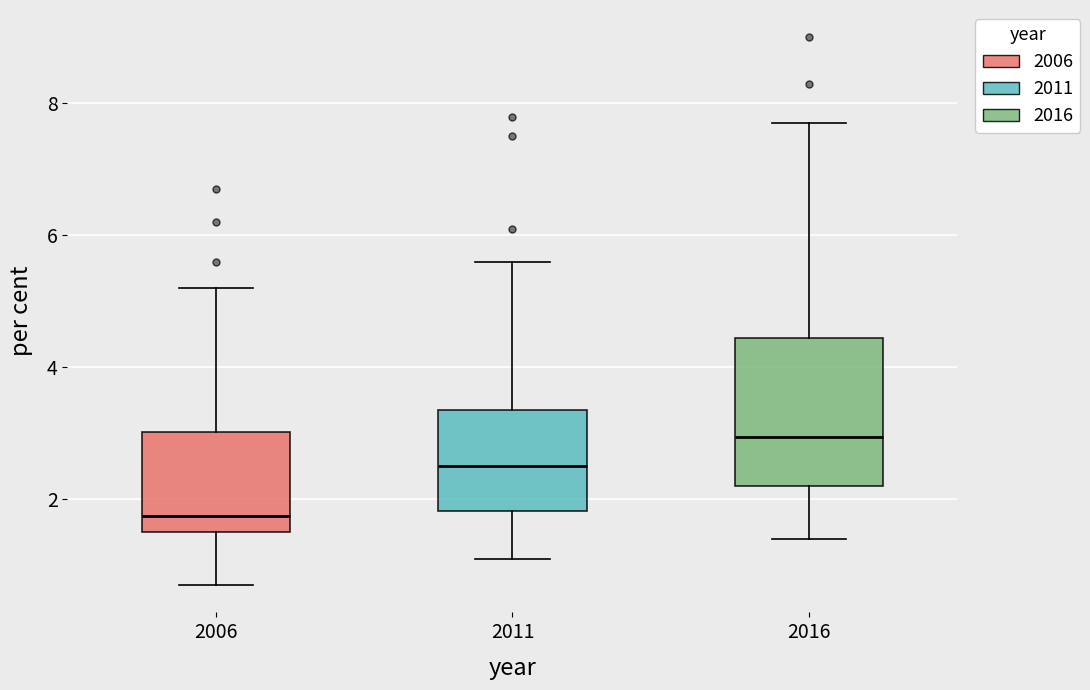

Where does the median line of the box at x = 2006 sit on the y-axis? The values are not printed on the chart, so give them approximately, as read against the axis.

1.8